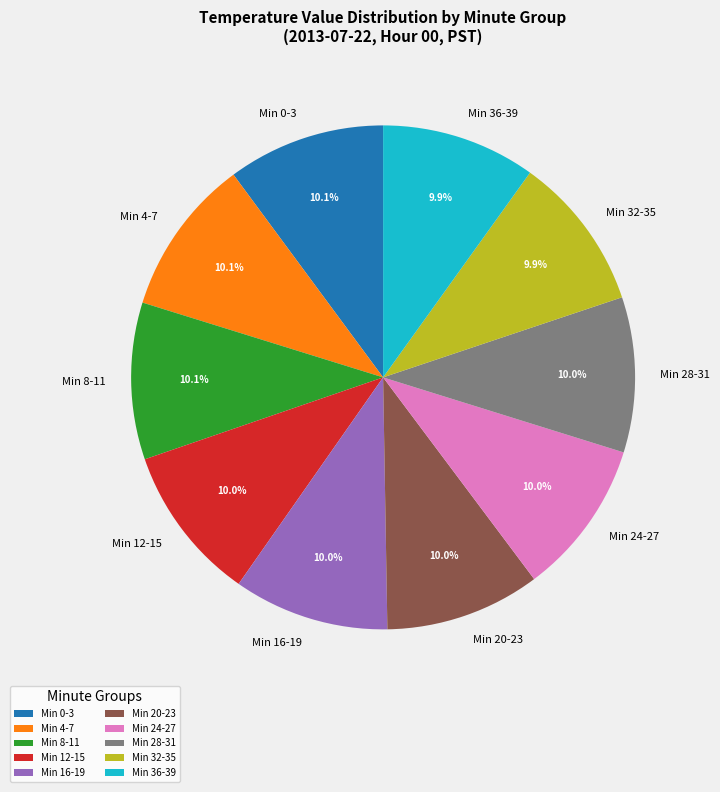

Do Min 12-15 and Min 36-39 together represent more than half of the pie?

No